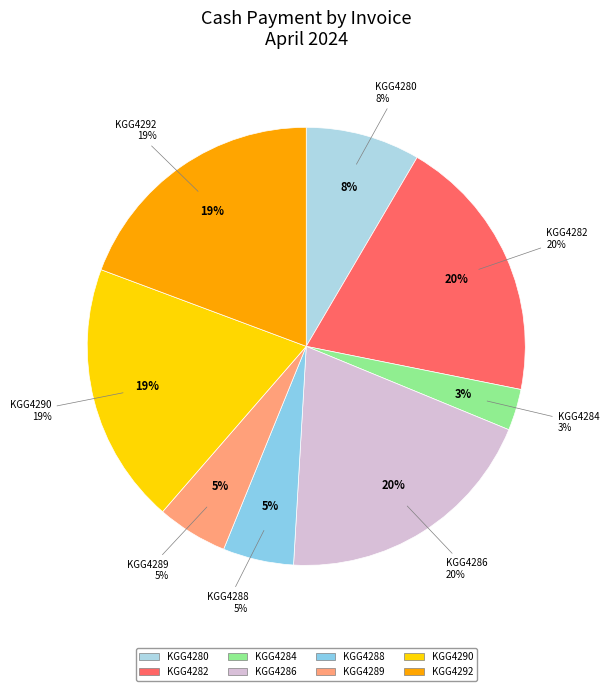

How many segments does this pie chart have?

8